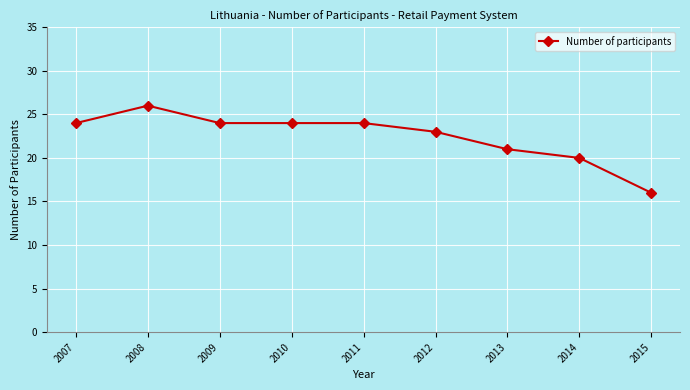

What is the change in value from 2007 to 2012?

-1